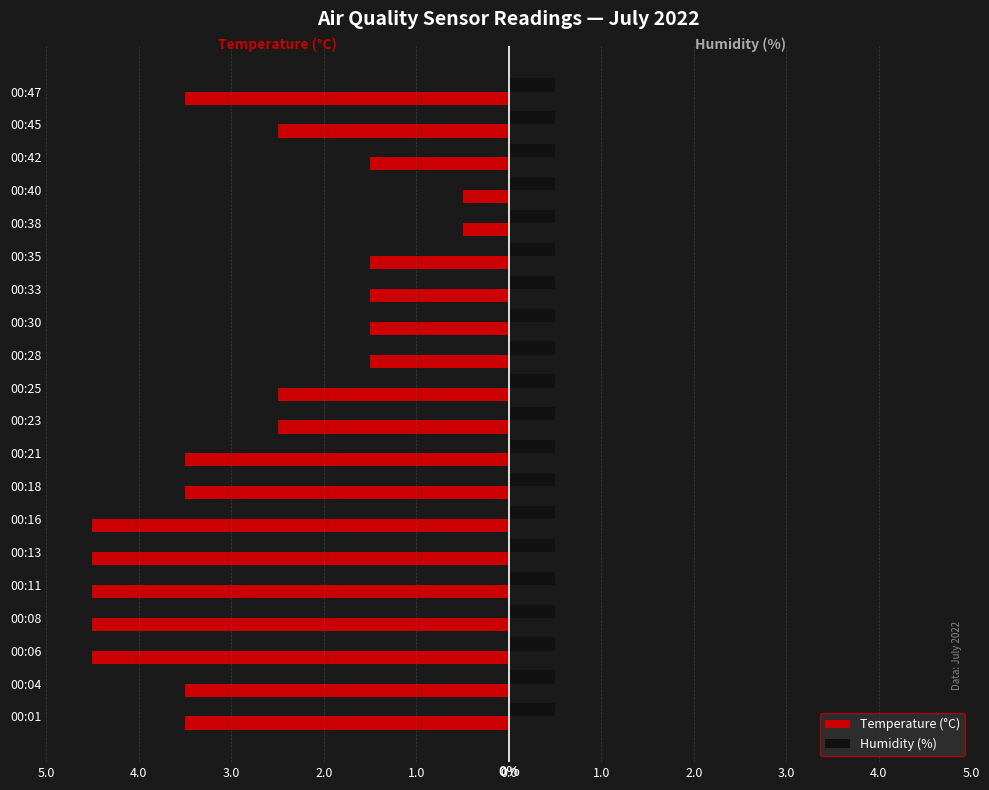

What are all the series names shown in the legend?

Temperature (°C), Humidity (%)